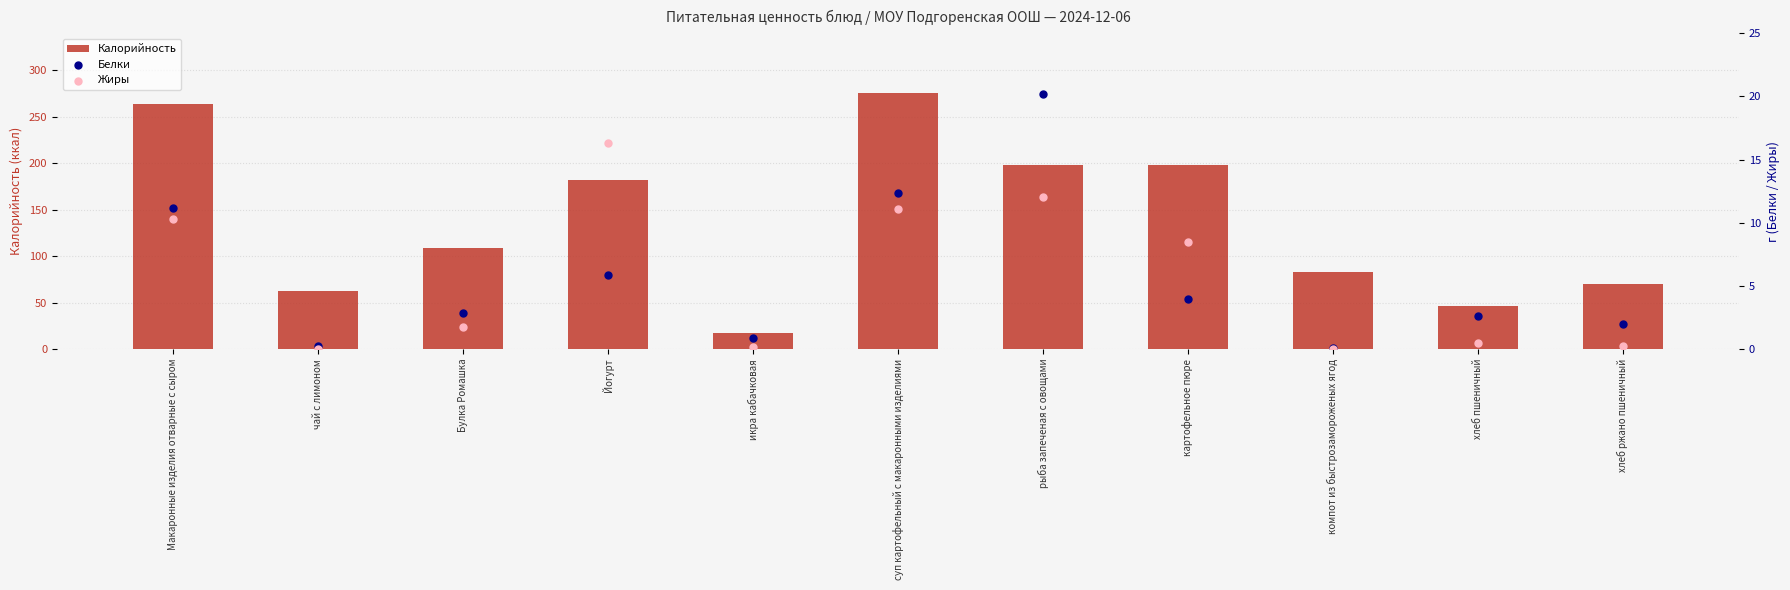

Which series has the widest spread of Y values?

Калорийность